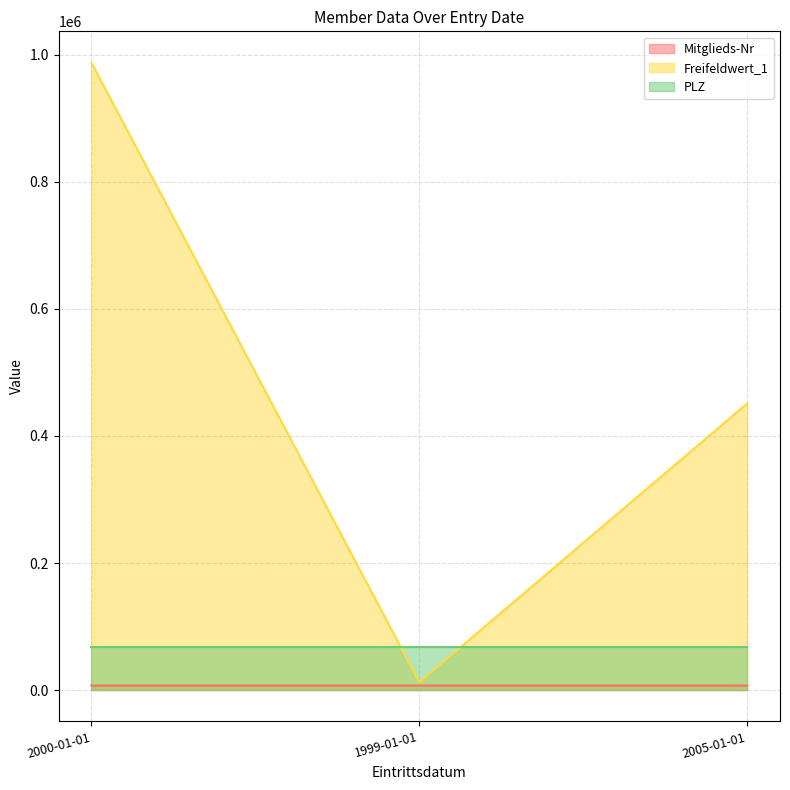

Which category has the highest value in the Mitglieds-Nr series?

2005-01-01